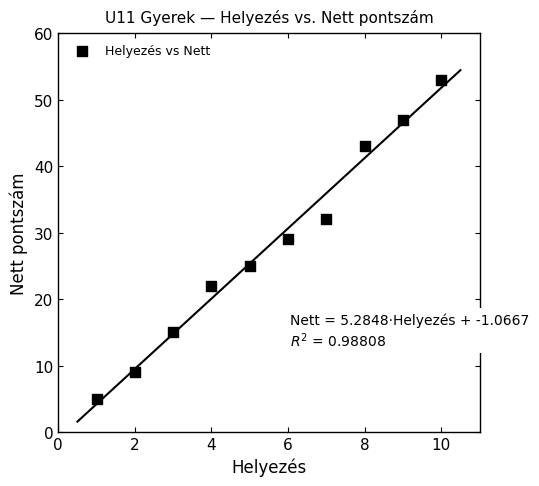

What is the range of X values (max minus min)?

9